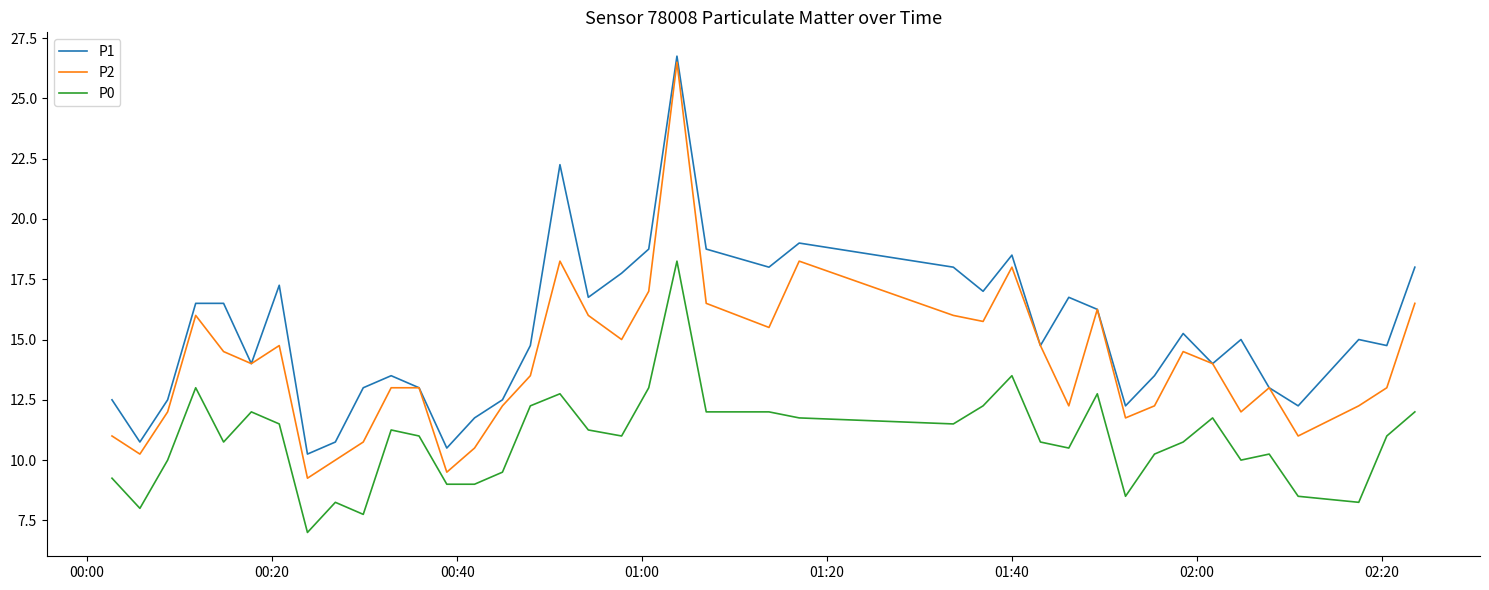

Does the chart have visible grid lines?

No